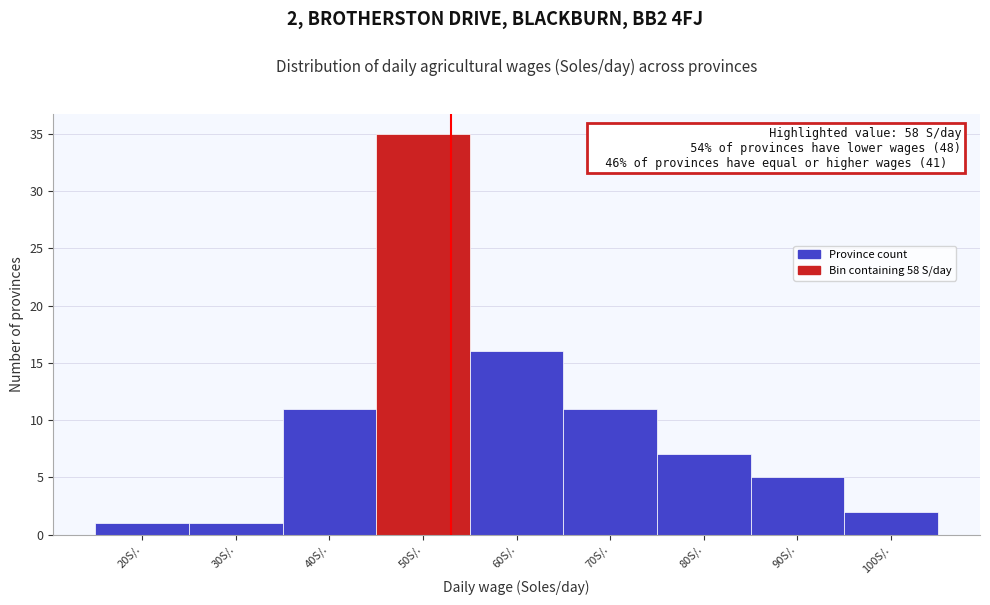

Reading left to right, transcribe all the data shown in this chart.

20S/.=1	30S/.=1	40S/.=11	50S/.=35	60S/.=16	70S/.=11	80S/.=7	90S/.=5	100S/.=2